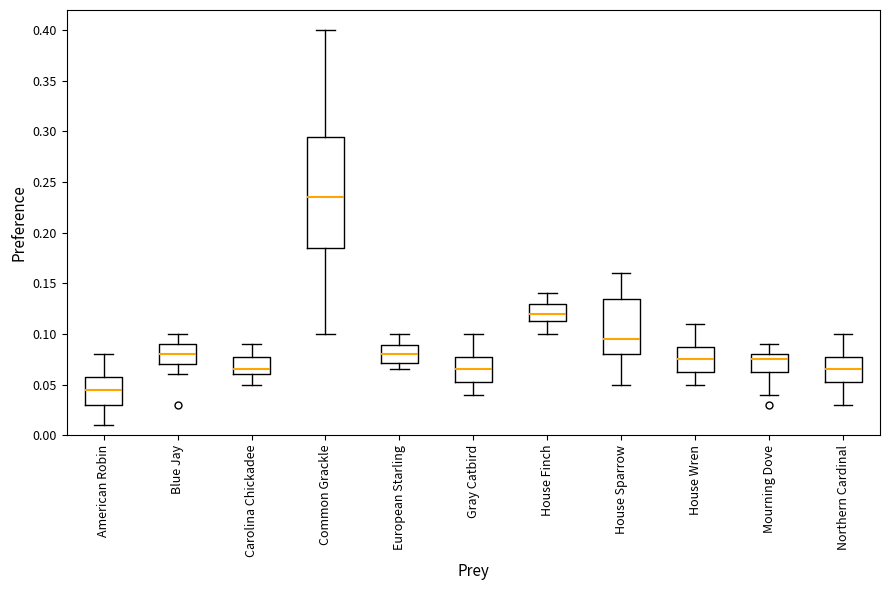

Where does the upper whisker of the box for Blue Jay end on the y-axis? The values are not printed on the chart, so give them approximately, as read against the axis.

0.100